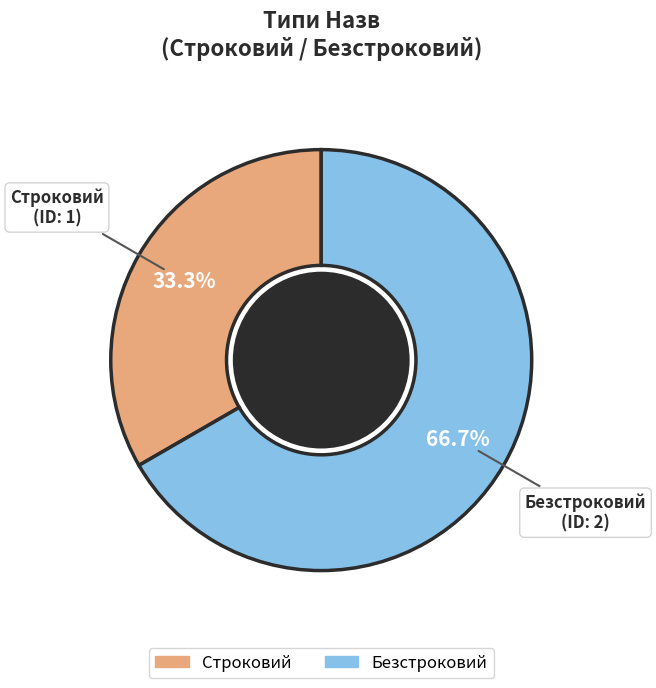

How many slices are in this pie chart?

2